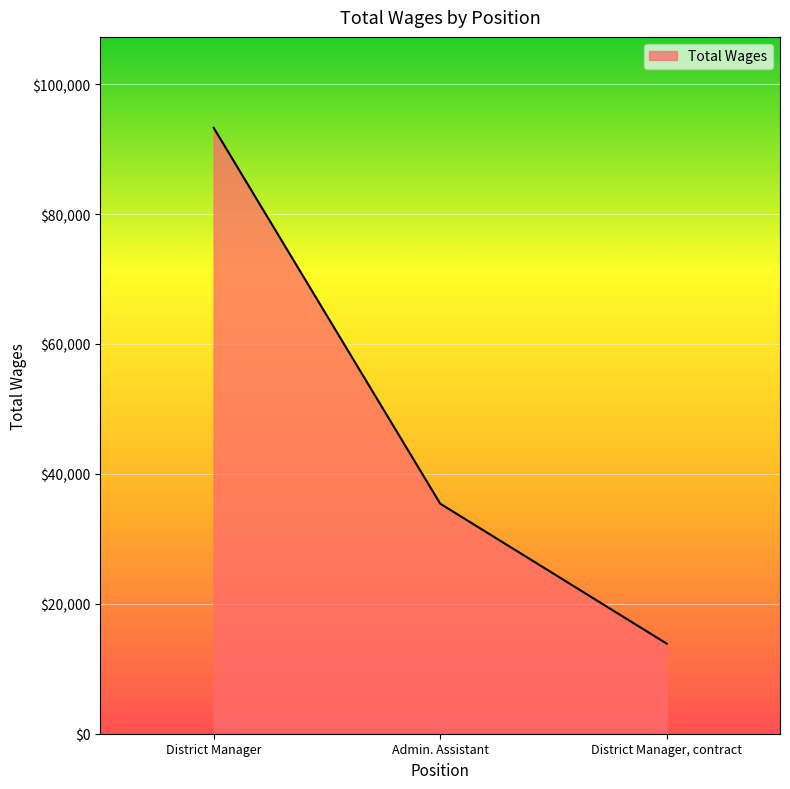

List the labels in order of value, smallest first.

District Manager, contract, Admin. Assistant, District Manager